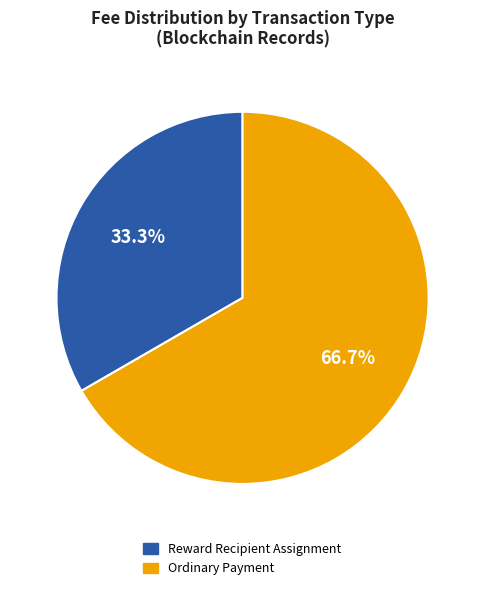

To the nearest percent, what is the difference between the Reward Recipient Assignment and Ordinary Payment slice percentages?

33%